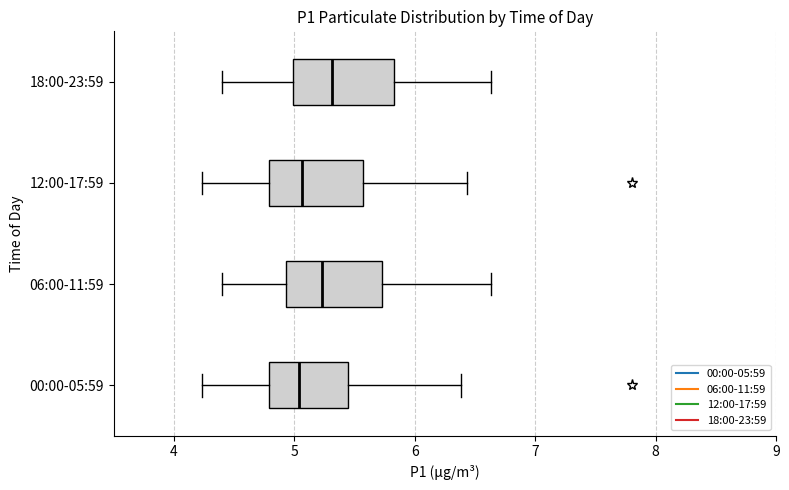

Reading bottom to top, read every box against the x-axis: the position of its median line, the range the box covers, and the ends of its whiskers. The values are not printed on the chart, so give them approximately, as read against the axis.

00:00-05:59: median 5.0, box 4.8 to 5.4, whiskers 4.2 to 6.4
06:00-11:59: median 5.2, box 4.9 to 5.7, whiskers 4.4 to 6.6
12:00-17:59: median 5.1, box 4.8 to 5.6, whiskers 4.2 to 6.4
18:00-23:59: median 5.3, box 5.0 to 5.8, whiskers 4.4 to 6.6